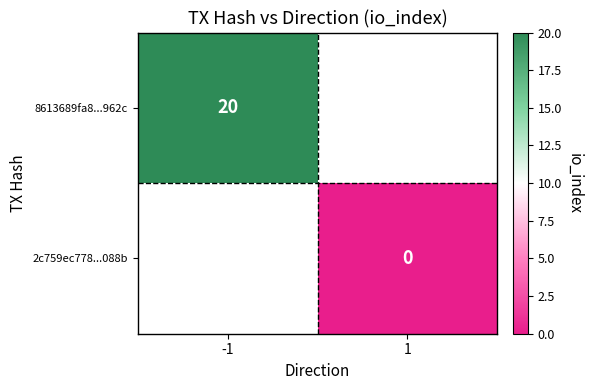

Is it true that 8613689fa8...962c equals 36 at -1?

False